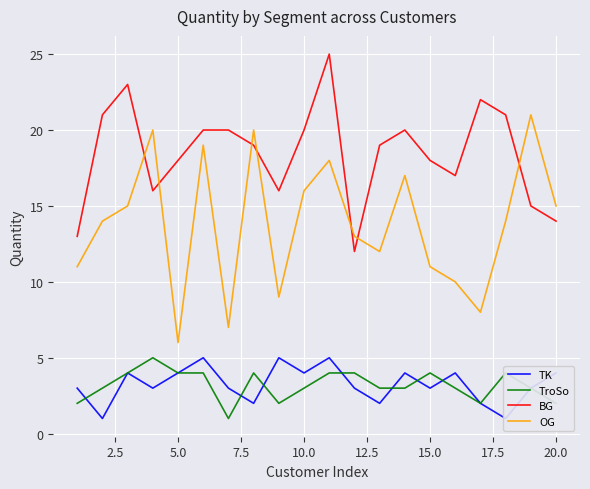

What is the maximum value for BG?

25